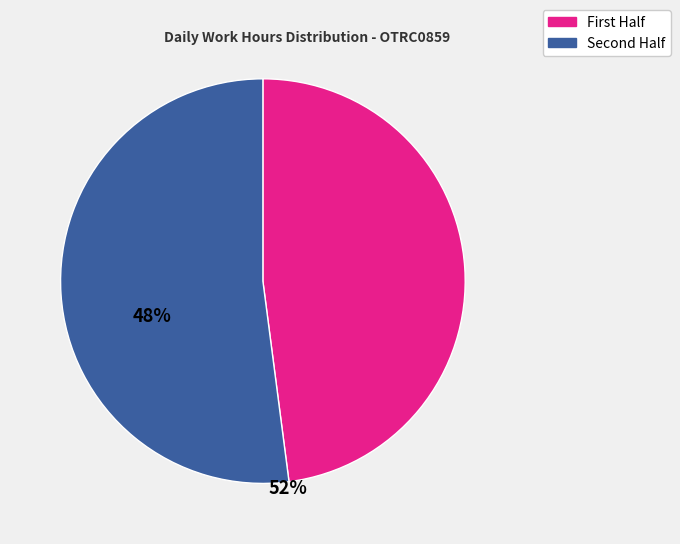

Does any single category account for the majority?

Yes